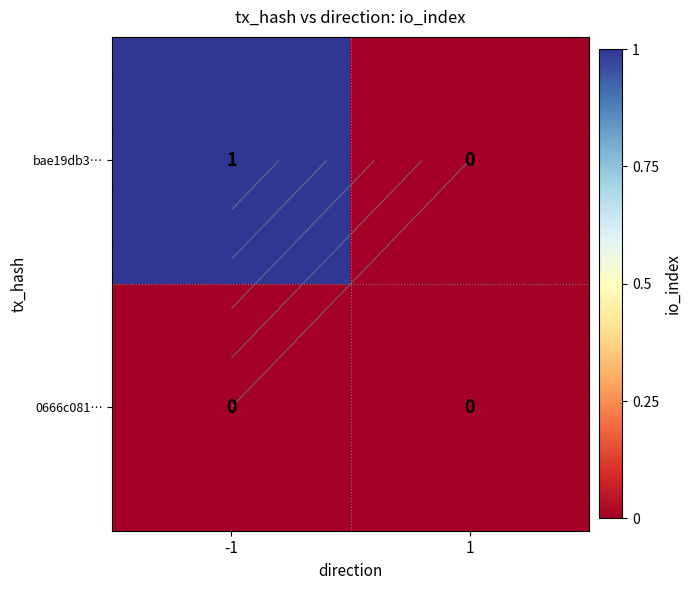

The 0666c081… series shows 0 at -1. True or false?

True